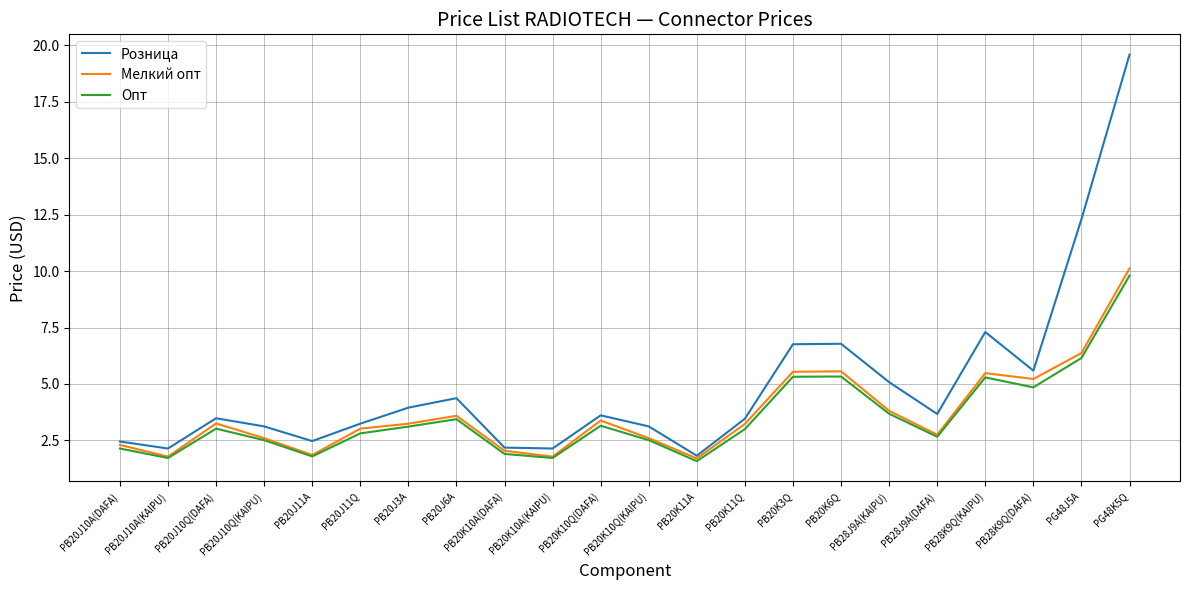

What is the lowest value of the Розница series?

1.8